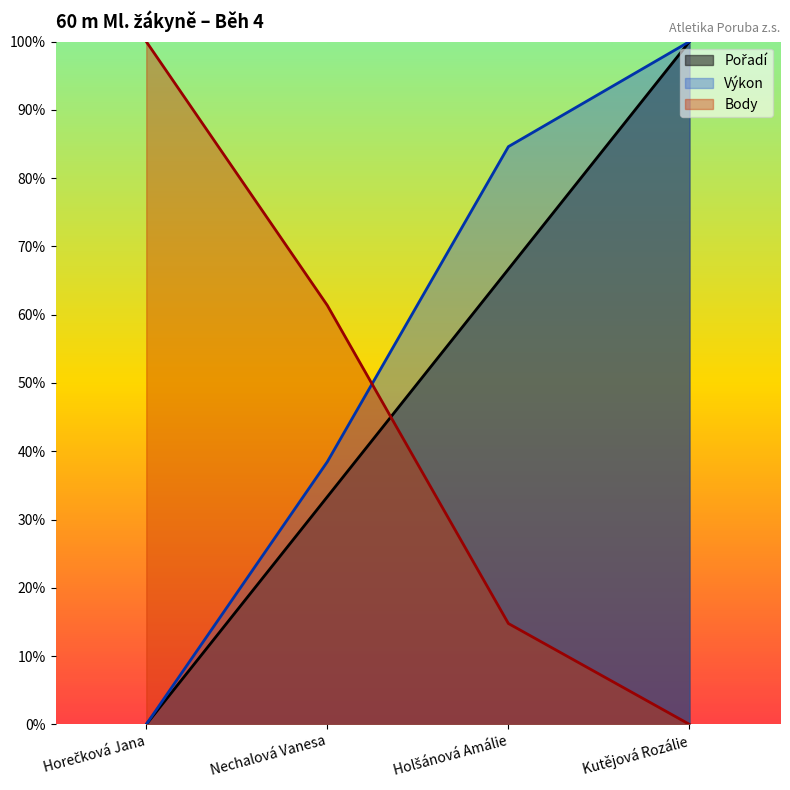

What are all the series names shown in the legend?

Pořadí, Výkon, Body